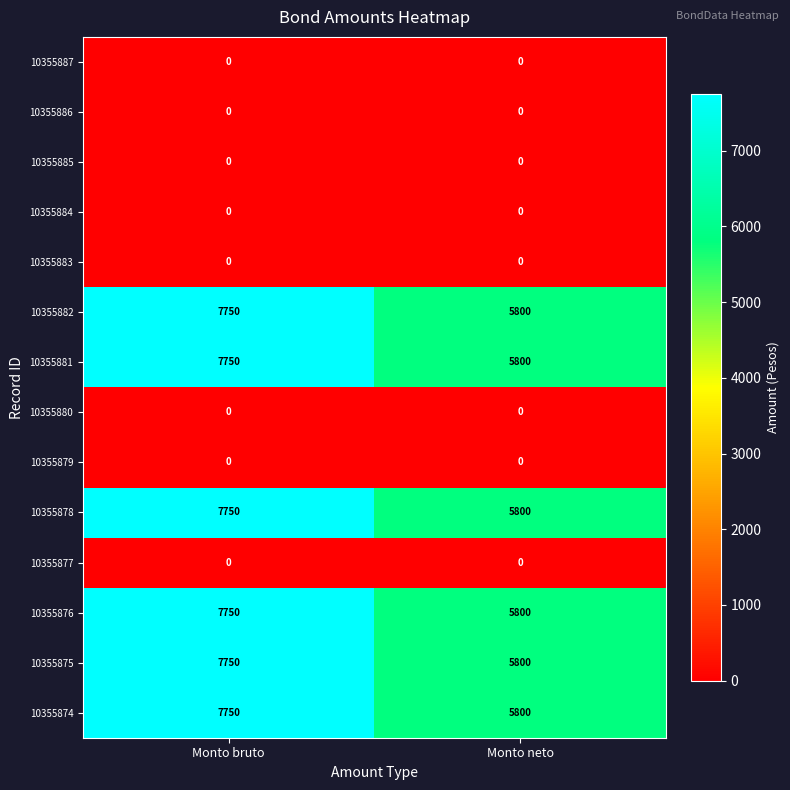

What is the maximum value shown in the chart?

7750